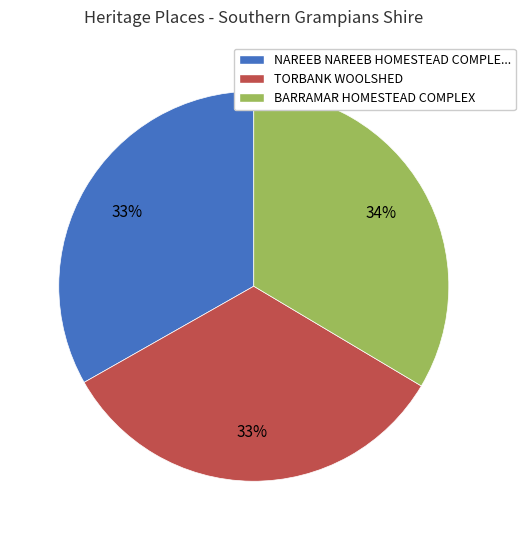

To the nearest percent, what is the average slice percentage?

33%